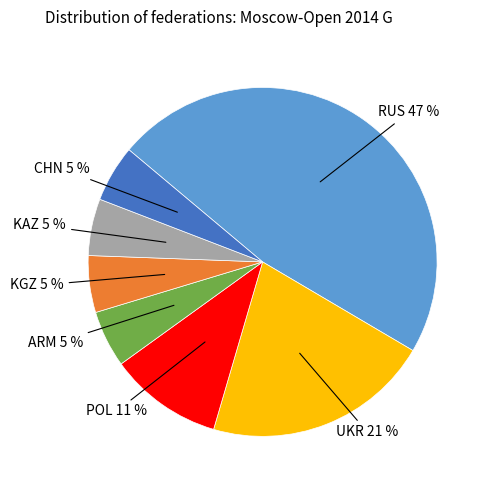

Which category has the biggest portion of the pie?

RUS